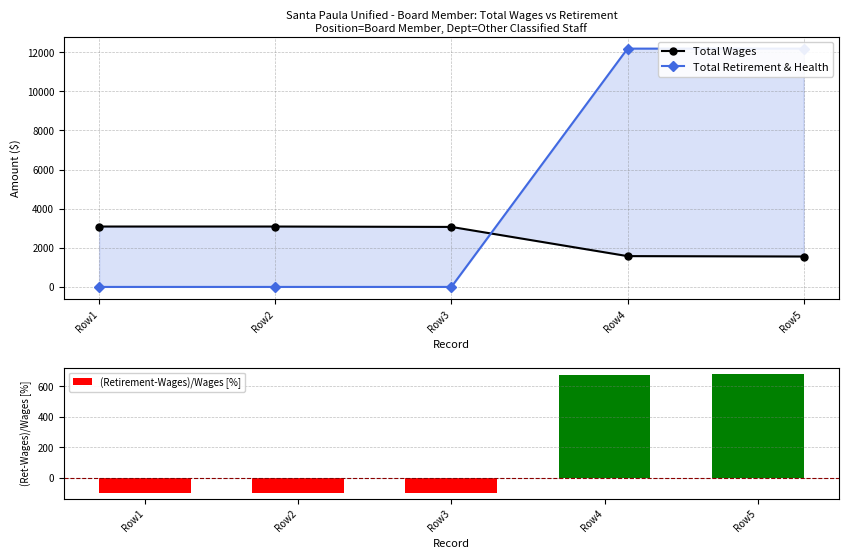

What is the value of the (Retirement-Wages)/Wages [%] bar at the 5th from the left?

683.3